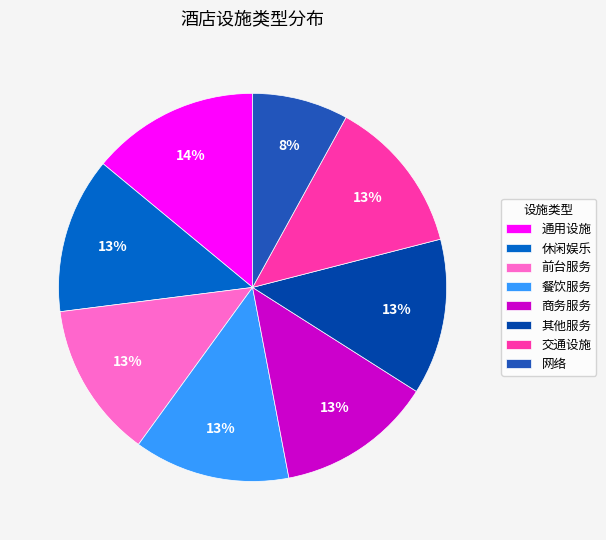

Which category has the biggest portion of the pie?

通用设施